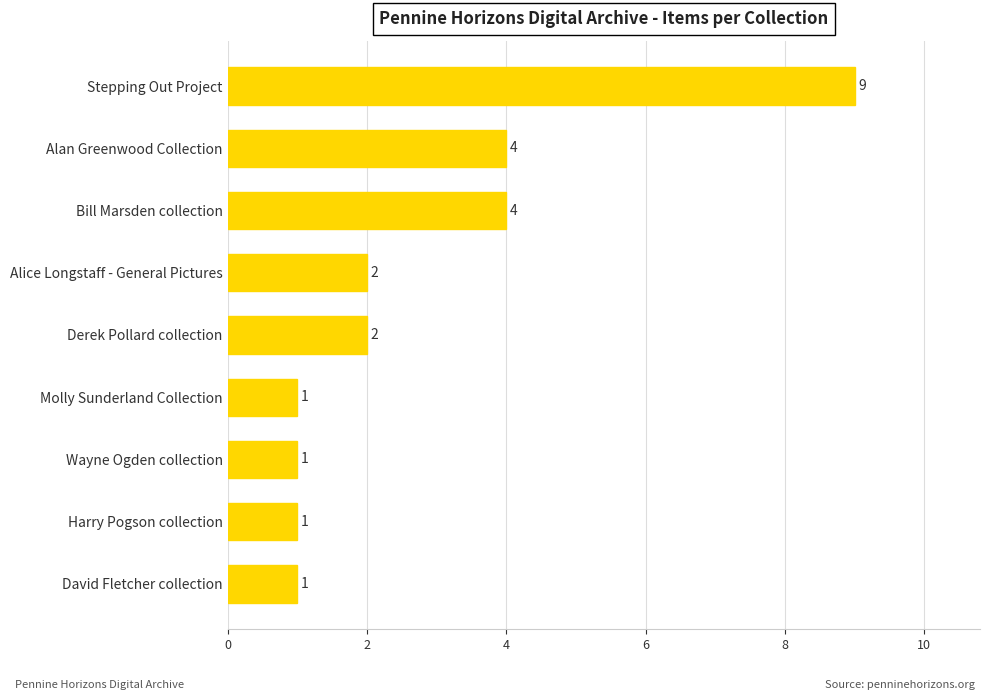

What is the label of the 4th bar from the top?

Alice Longstaff - General Pictures